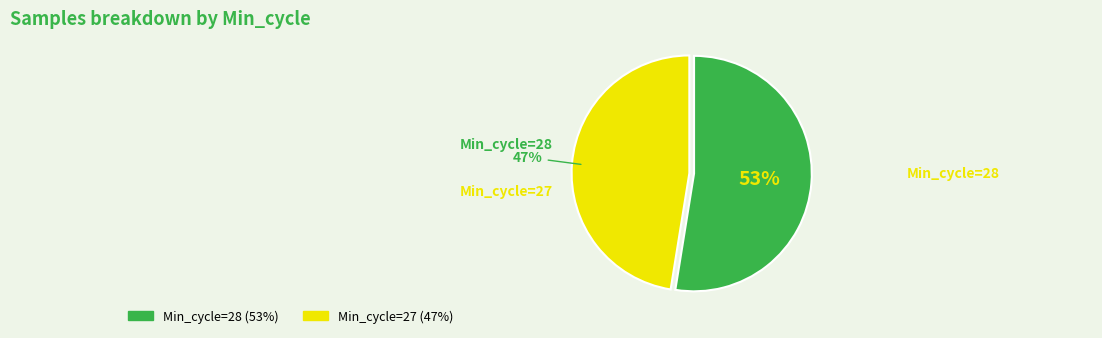

Count the number of slices in the pie.

2